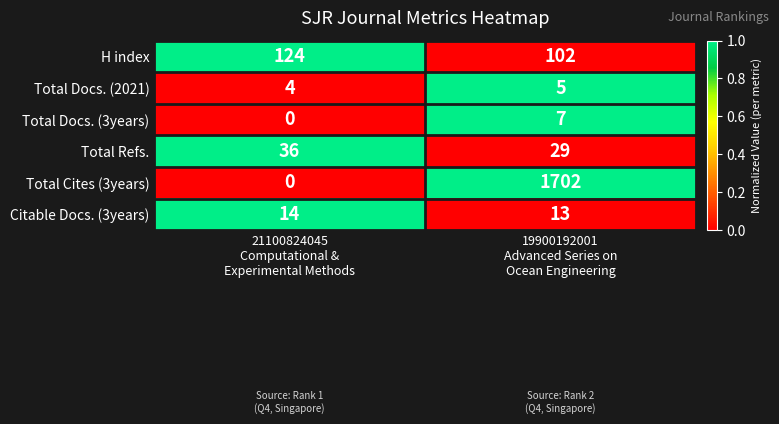

What is the average value of the Total Cites (3years) series?

851